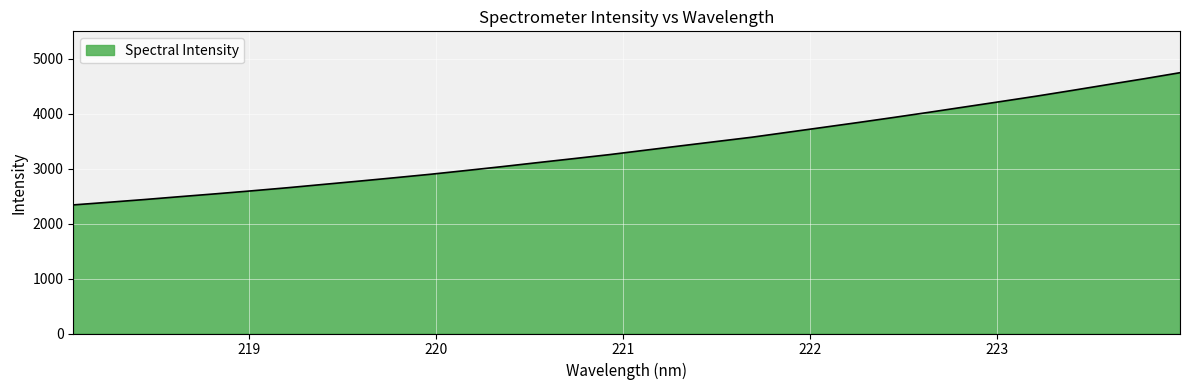

What is the greatest value displayed?

4747.1